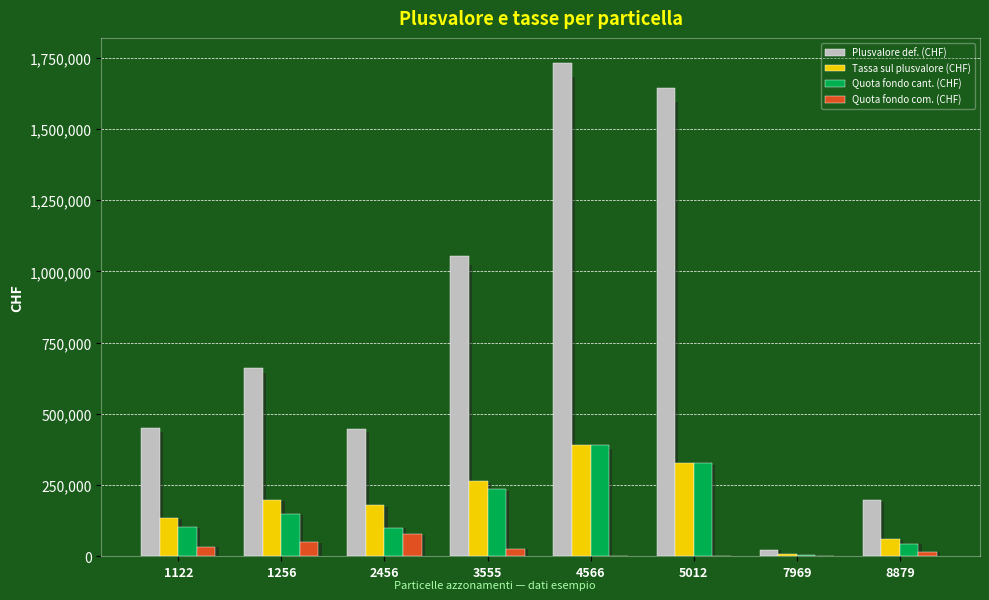

How many distinct data groups are displayed?

4